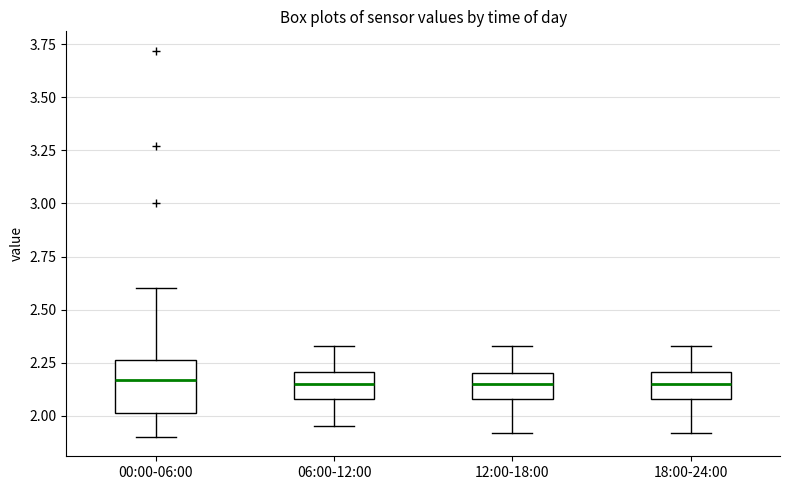

Reading left to right, read every box against the y-axis: the position of its median line, the range the box covers, and the ends of its whiskers. The values are not printed on the chart, so give them approximately, as read against the axis.

00:00-06:00: median 2.15, box 2.00 to 2.25, whiskers 1.90 to 2.60
06:00-12:00: median 2.15, box 2.10 to 2.20, whiskers 1.95 to 2.35
12:00-18:00: median 2.15, box 2.10 to 2.20, whiskers 1.90 to 2.35
18:00-24:00: median 2.15, box 2.10 to 2.20, whiskers 1.90 to 2.35